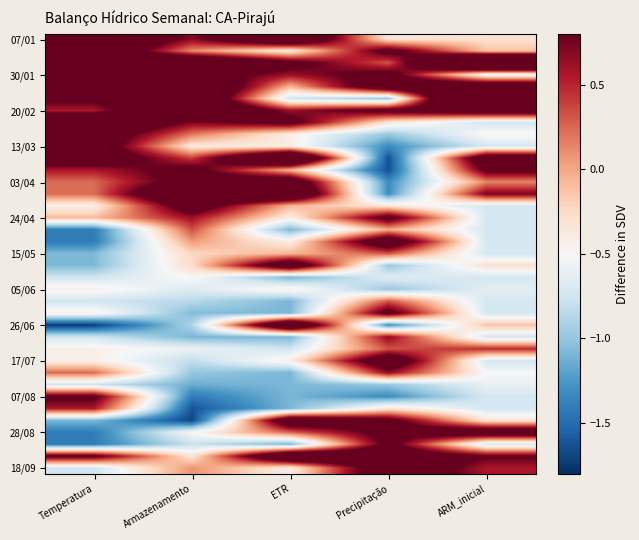

At which category is the sum across all series the highest?

ETR